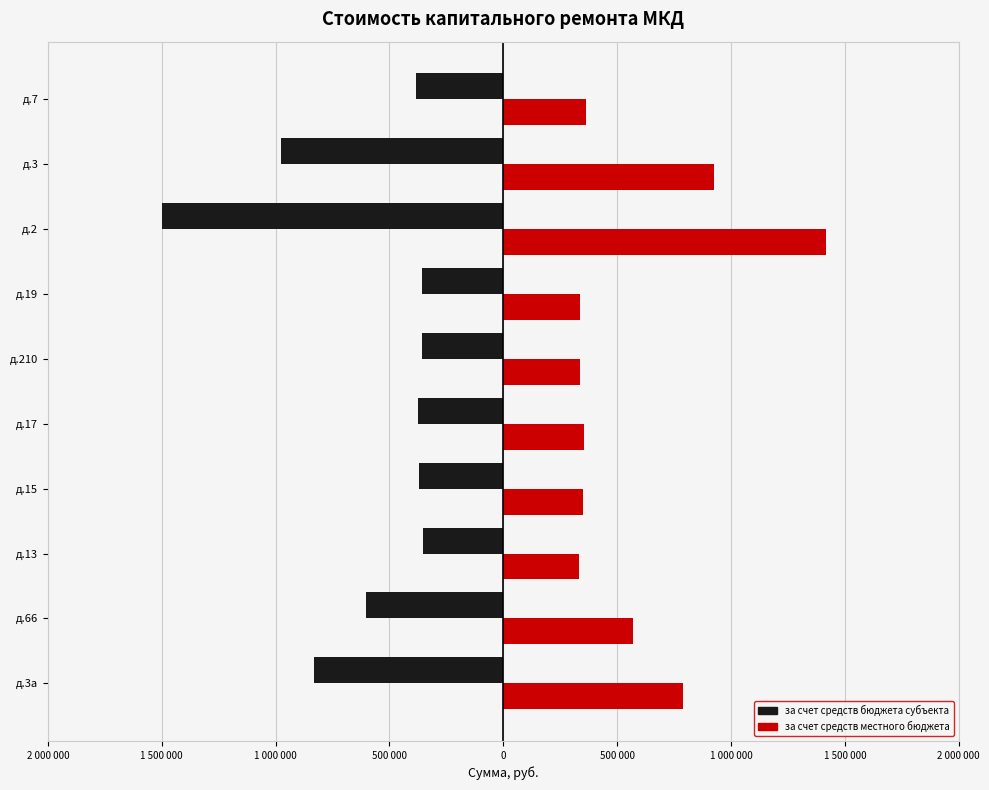

What are all the series names shown in the legend?

за счет средств бюджета субъекта, за счет средств местного бюджета